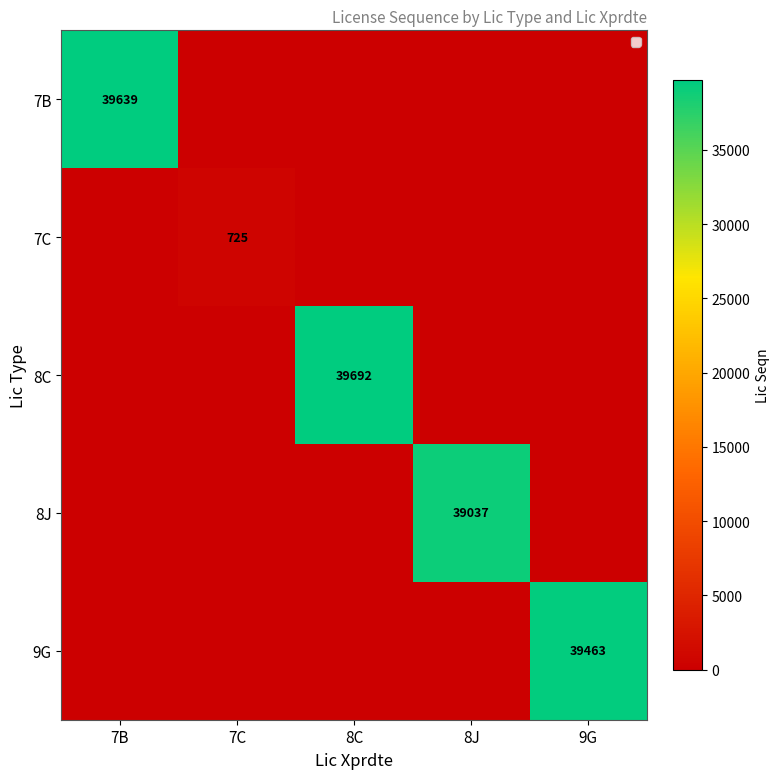

True or false: 9G has a value of 25530 at 9G.

False